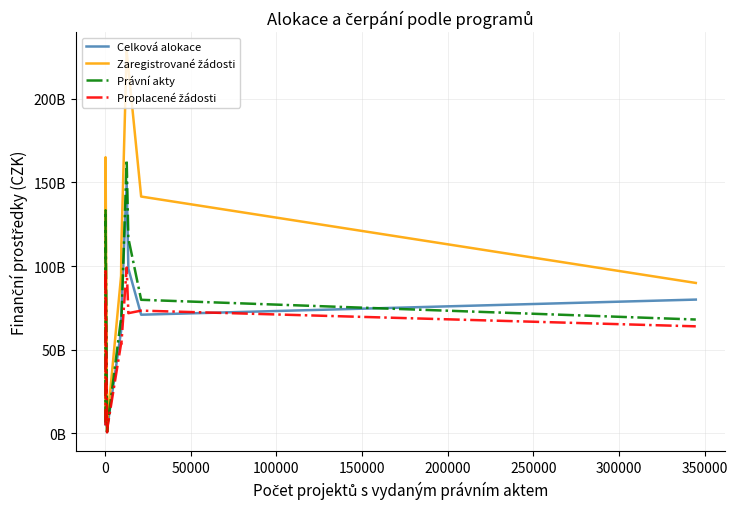

True or false: Proplacené žádosti has more than 2 interior local peaks.

True